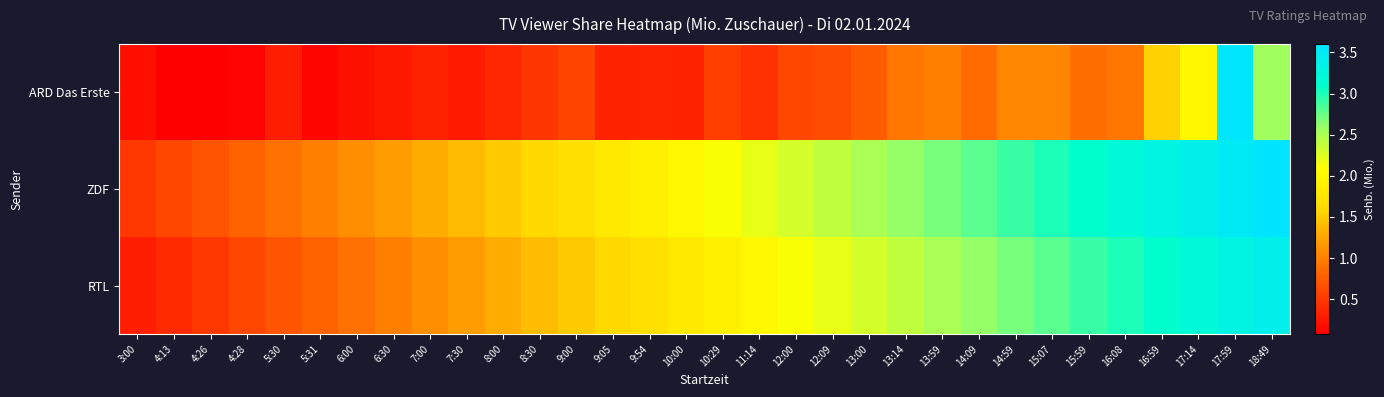

What is the minimum value shown in the chart?

0.1